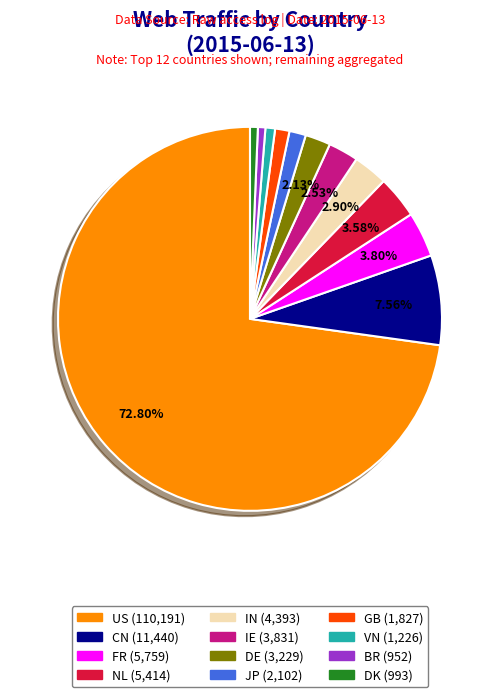

Which has a higher value, US or GB?

US